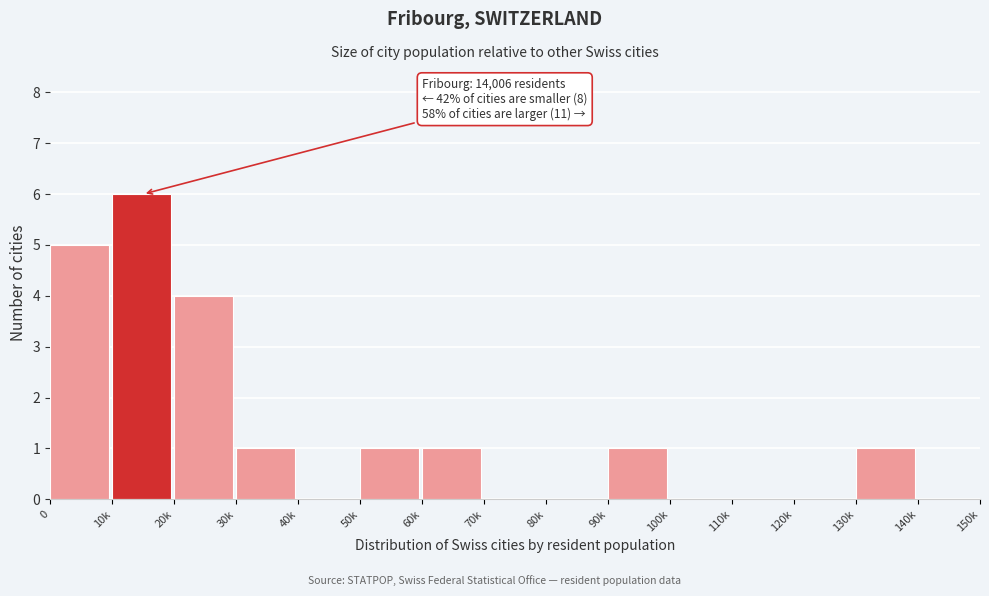

Reading left to right, what are all the values shown in this chart?

0=5	10k=6	20k=4	30k=1	40k=0	50k=1	60k=1	70k=0	80k=0	90k=1	100k=0	110k=0	120k=0	130k=1	140k=0